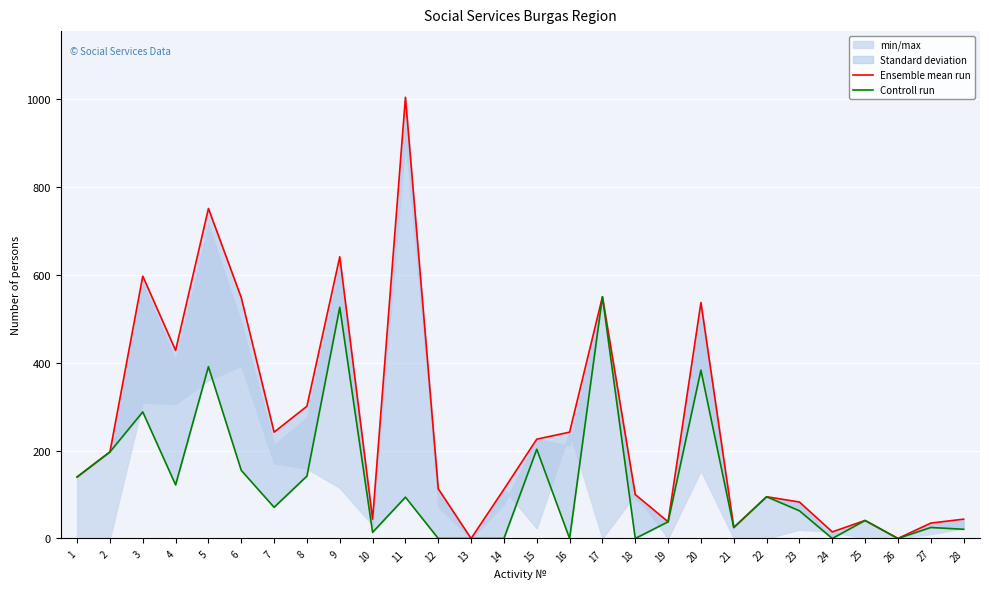

Reading left to right, transcribe all the data shown in this chart.

Ensemble mean run: 140	197	597	428	751	548	242	301	641	44	1004	113	0	112	226	242	550	100	38	537	25	95	83	15	41	0	35	44
Controll run: 140	197	288	122	391	155	71	142	526	14	94	0	0	0	203	0	550	0	38	383	25	95	63	0	41	0	25	21